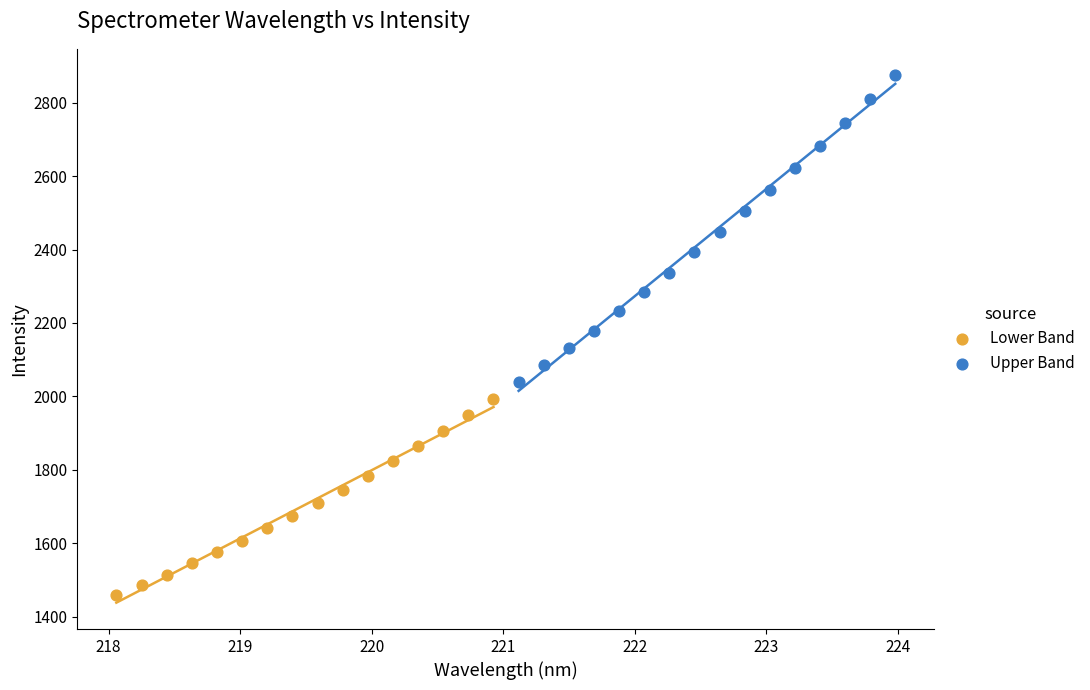

Which series contains the highest Y value?

Upper Band